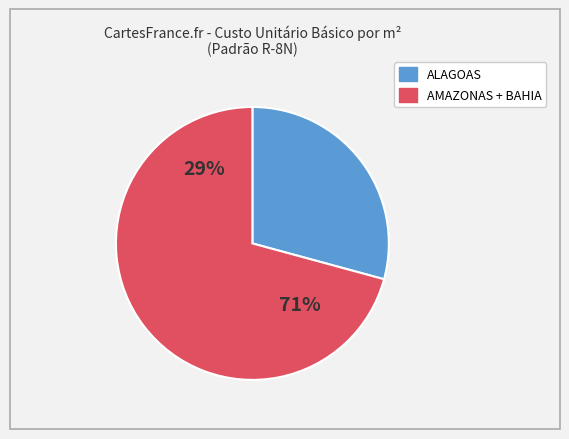

To the nearest percent, what is the combined percentage of ALAGOAS and BAHIA?

64%